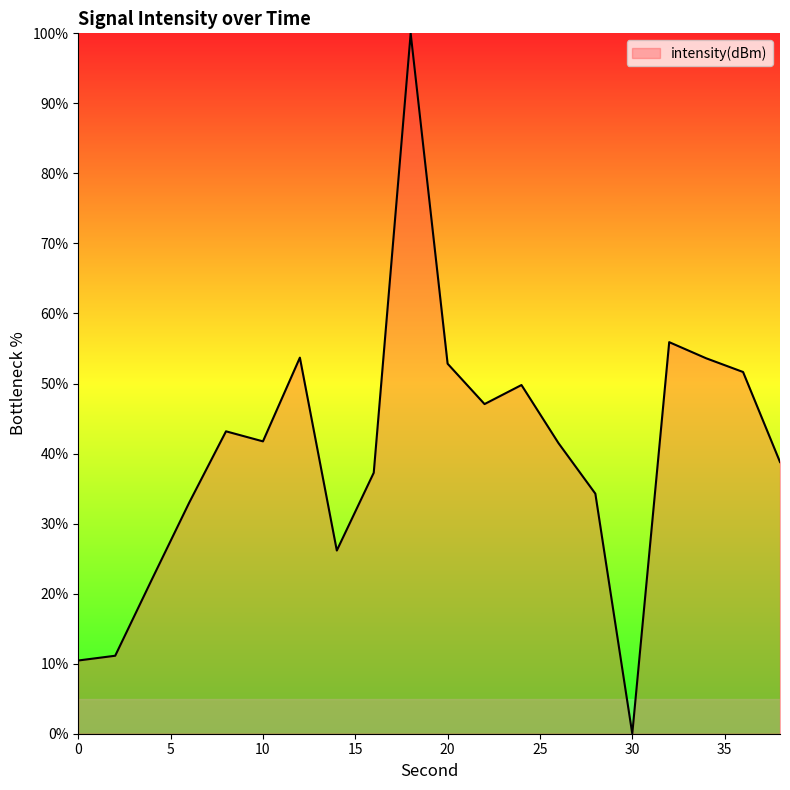

What is the difference between the maximum and minimum values?

100.0